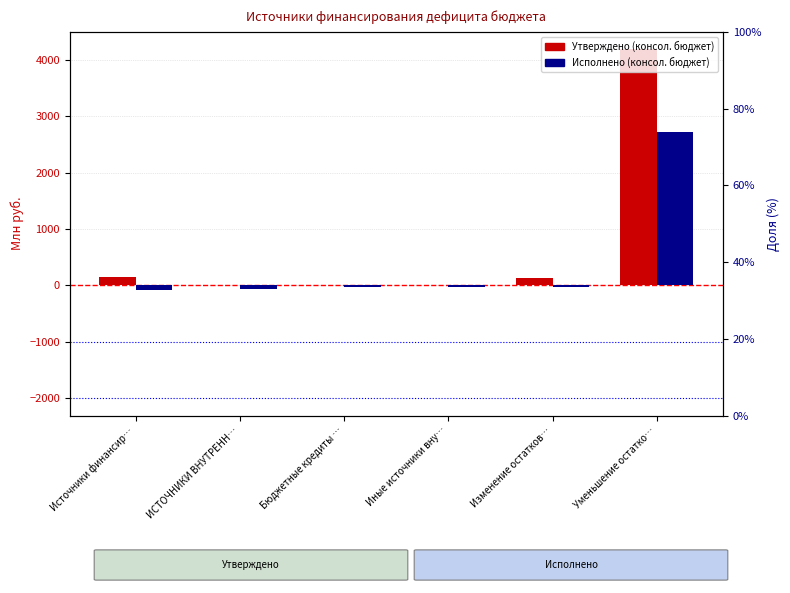

What is the average value of the Исполнено (консол. бюджет) series?

415.9